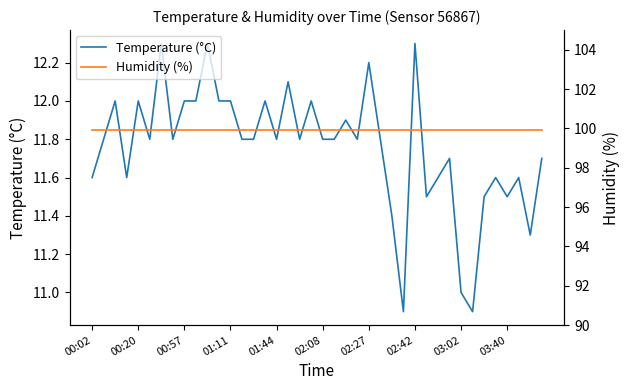

True or false: Temperature (°C) has a value of 12.0 at 11.

True